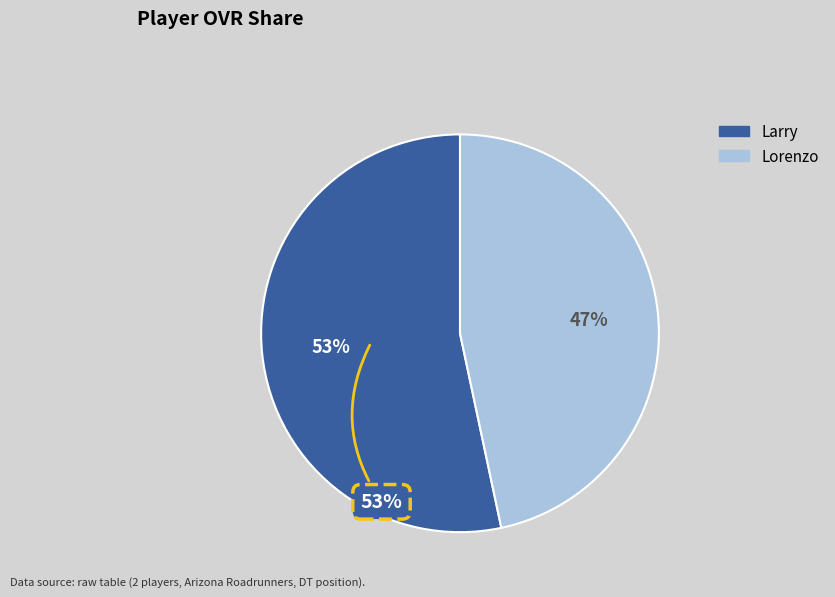

Count the number of slices in the pie.

2